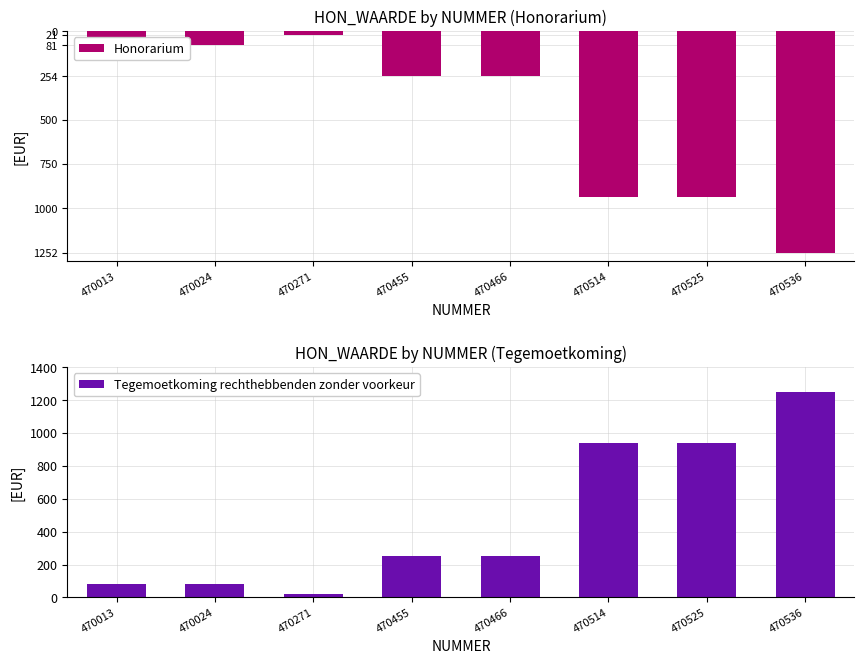

What is the value of the Honorarium bar at the 1st from the left?

-81.0